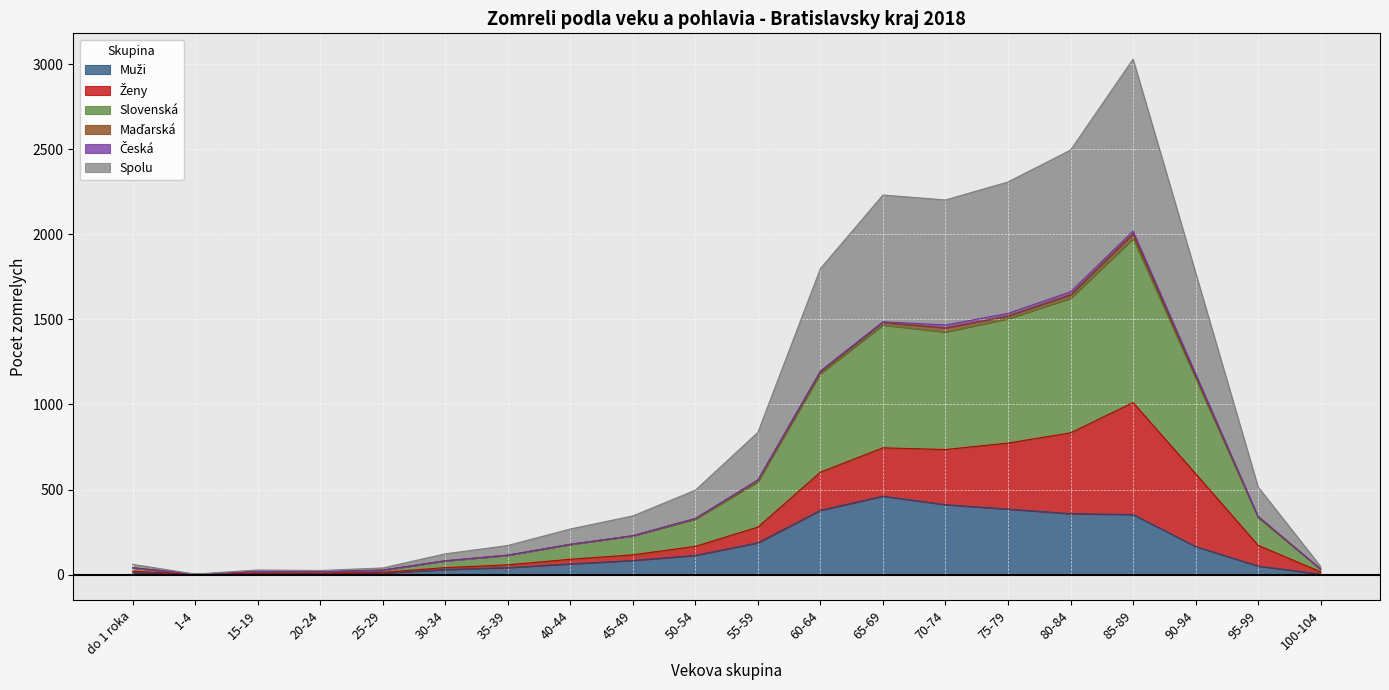

At which category does the chart reach its minimum across all series?

1-4